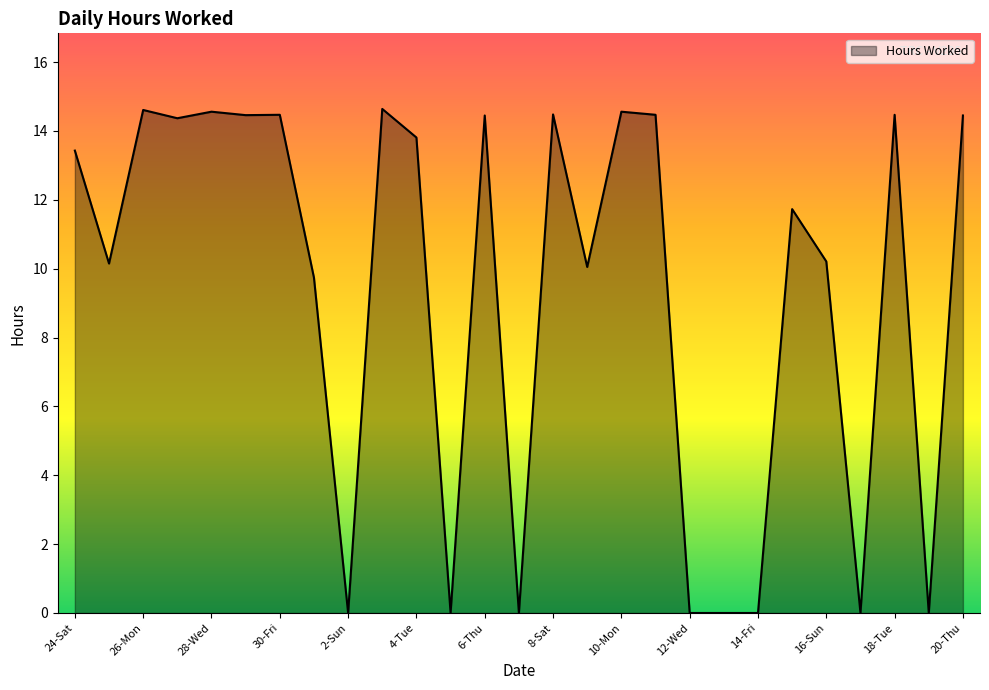

What is the difference between the maximum and minimum values?

14.6